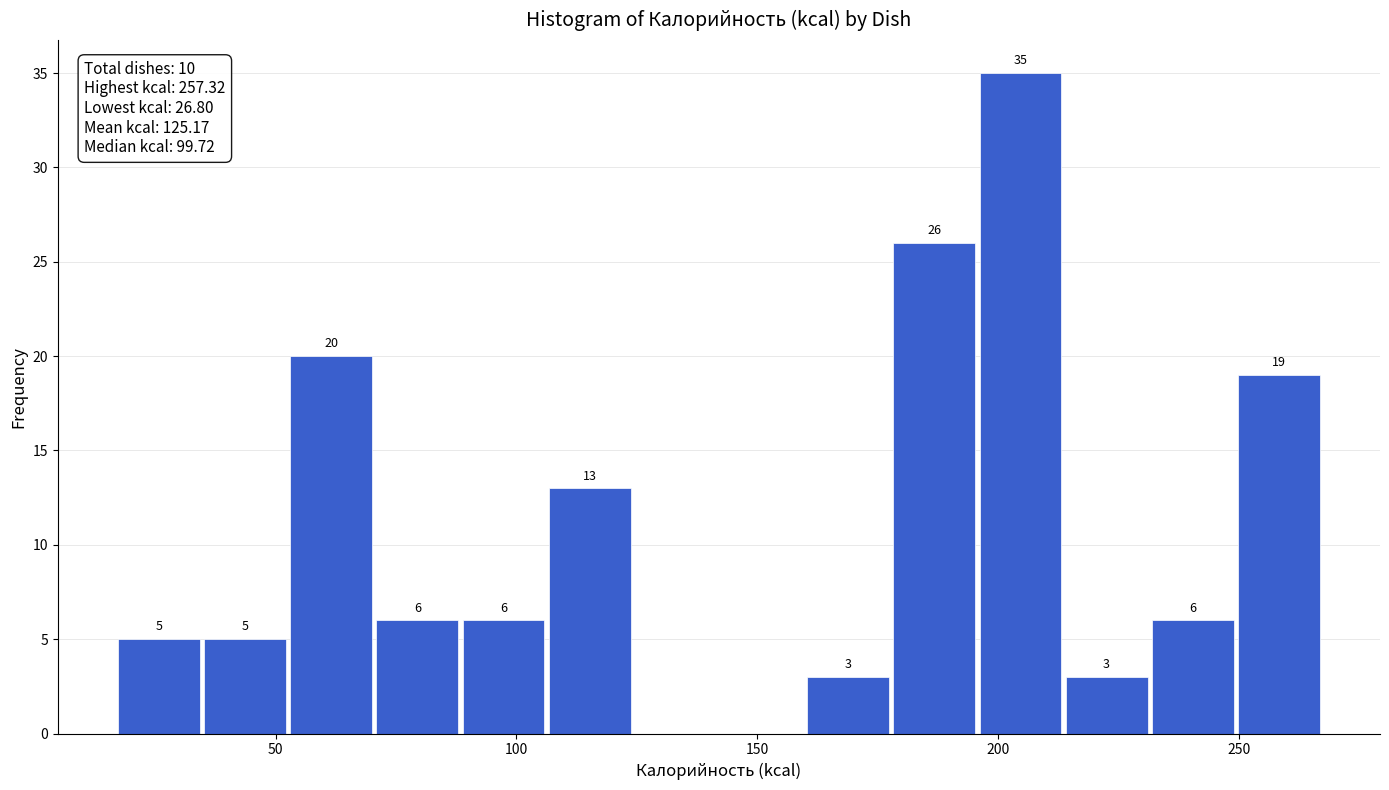

Read against the x-axis, roughly where is the centre of the tallest bar?

205